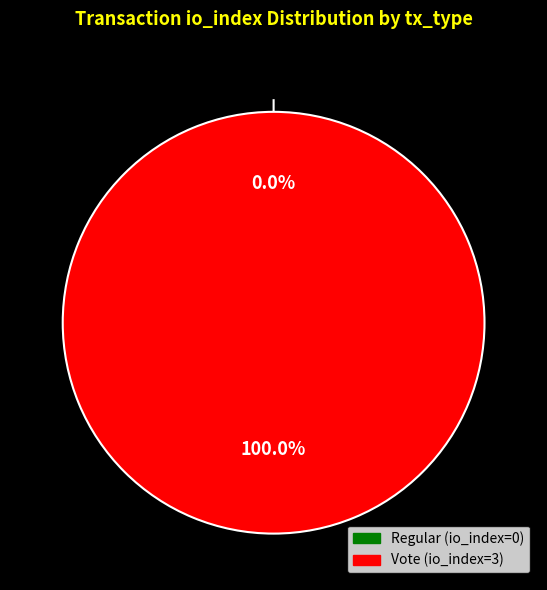

What is the change in value from Regular to Vote?

+3